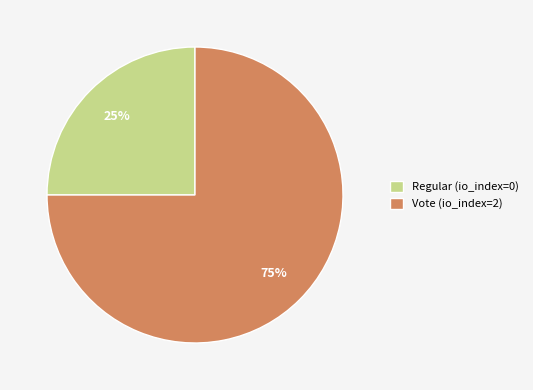

How many slices are in this pie chart?

2